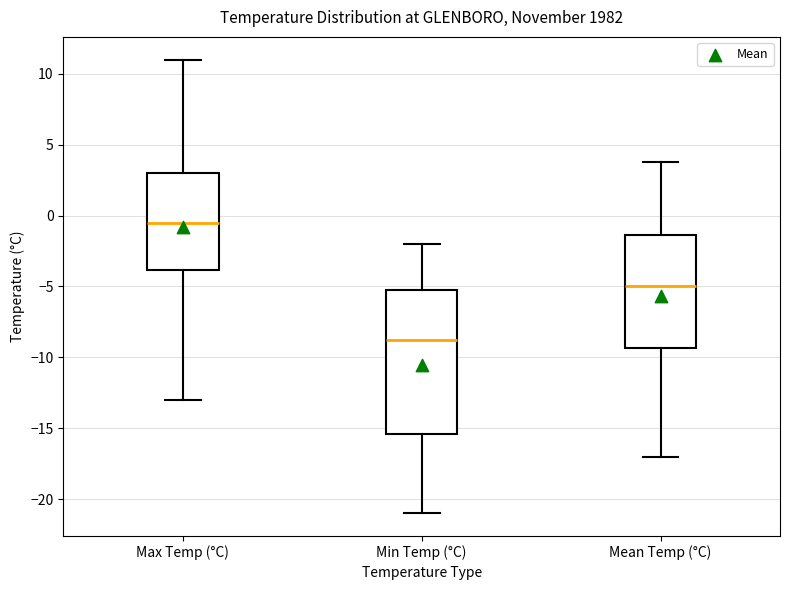

Comparing the boxes themselves (not the whiskers), which one is the tallest?

Min Temp (°C)